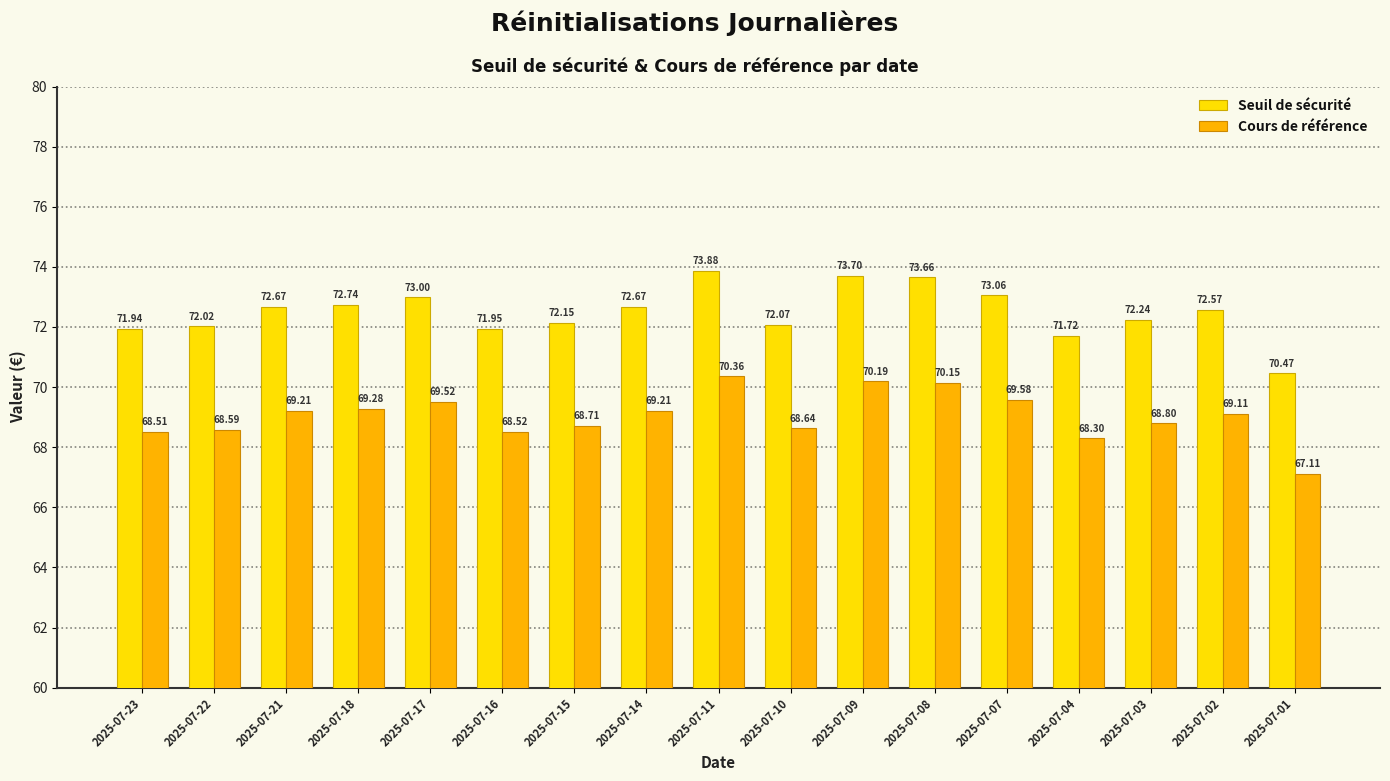

Which series has the widest spread of values?

Seuil de sécurité